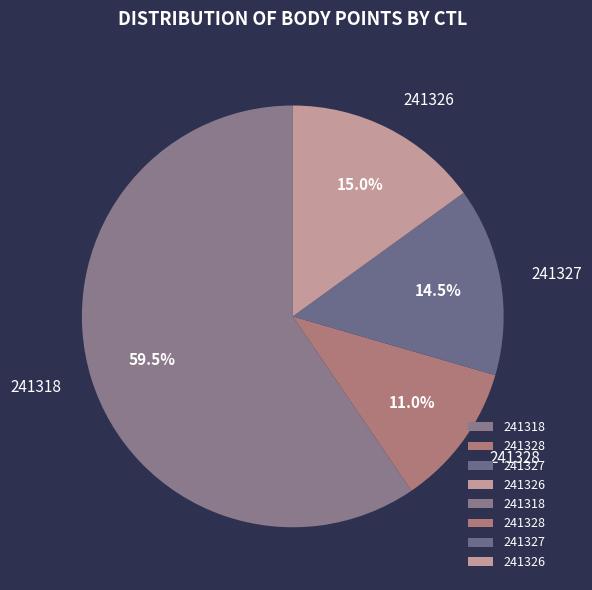

Rank the categories by value from highest to lowest.

241318, 241326, 241327, 241328